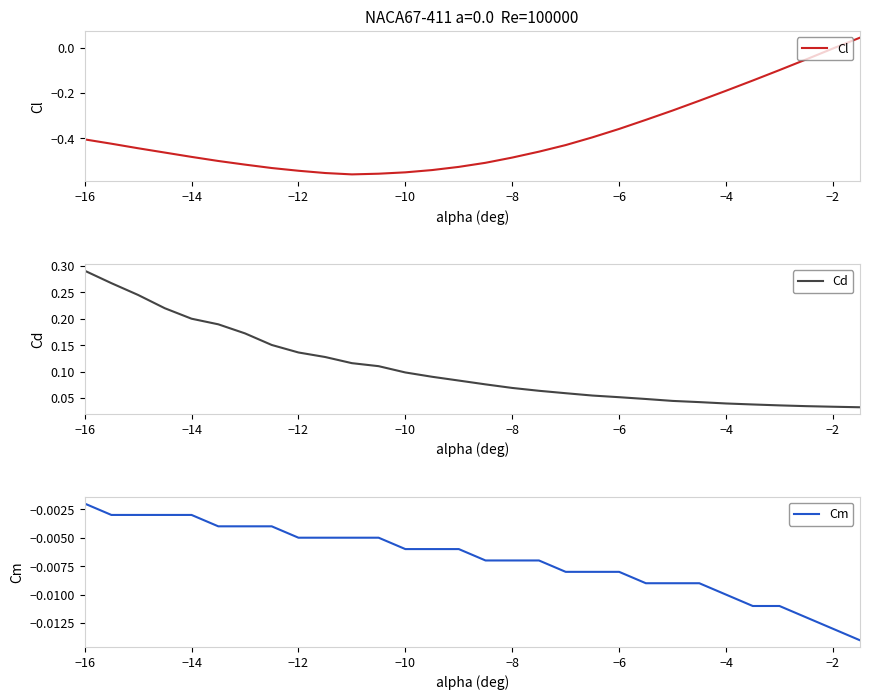

The value of Cl at −8 is -0.2. True or false?

False